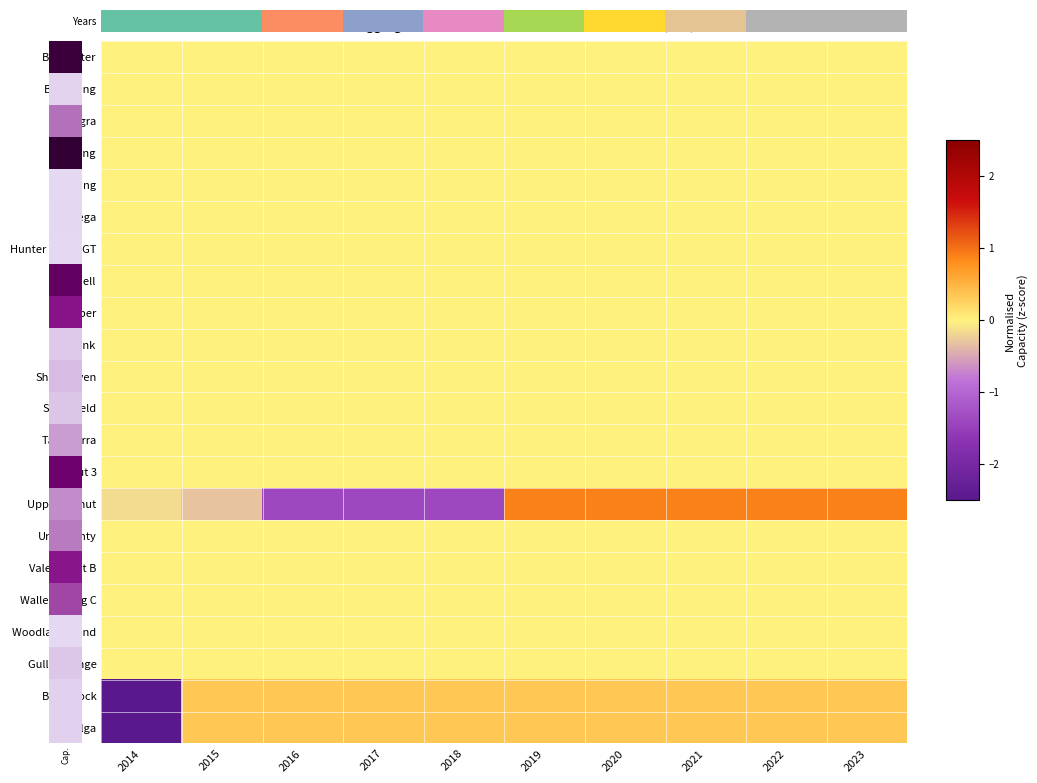

How many data points does each series have?

10